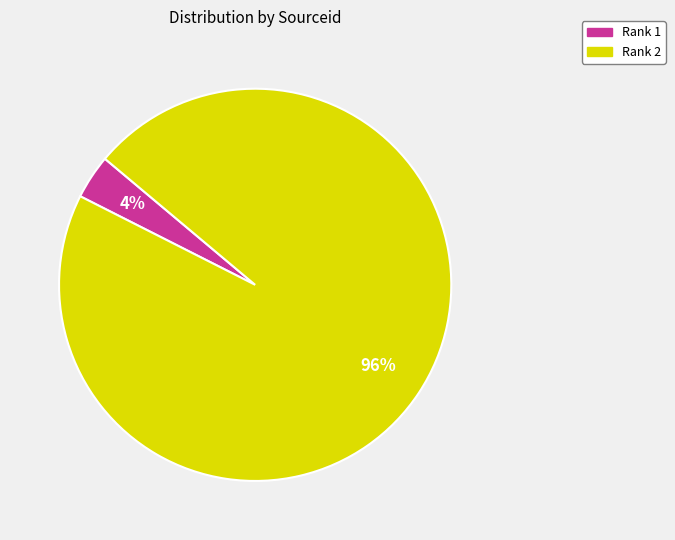

Count the number of slices in the pie.

2